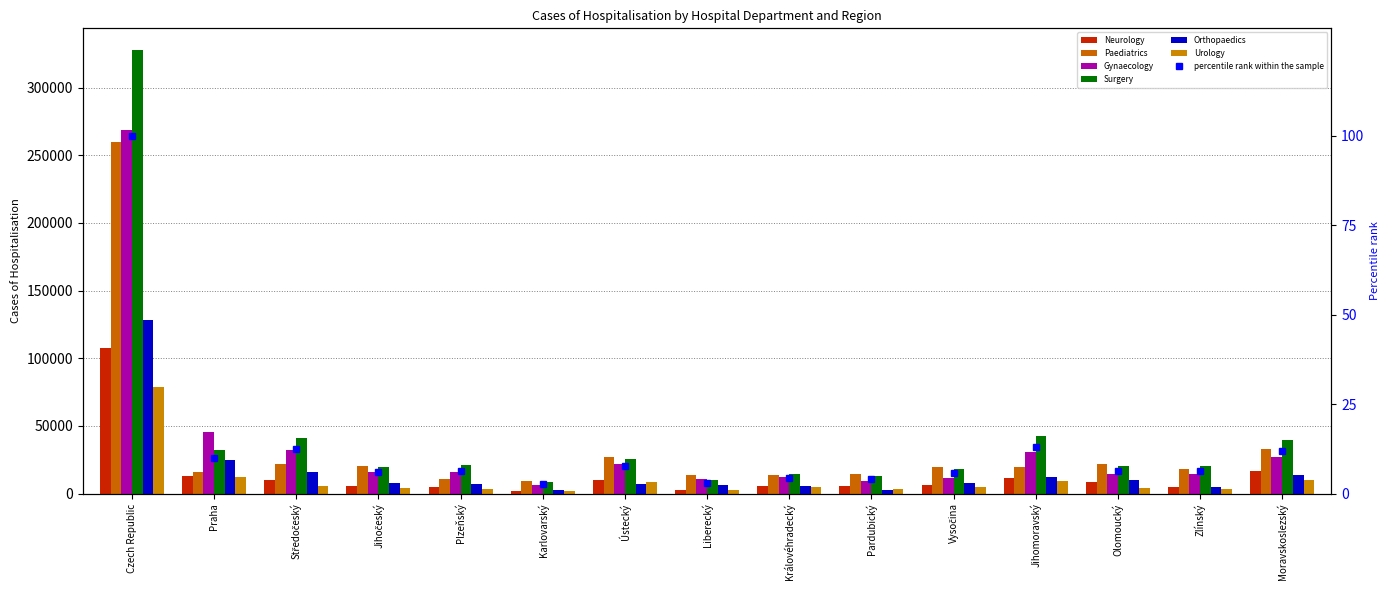

Which series has the largest total across all categories?

Surgery